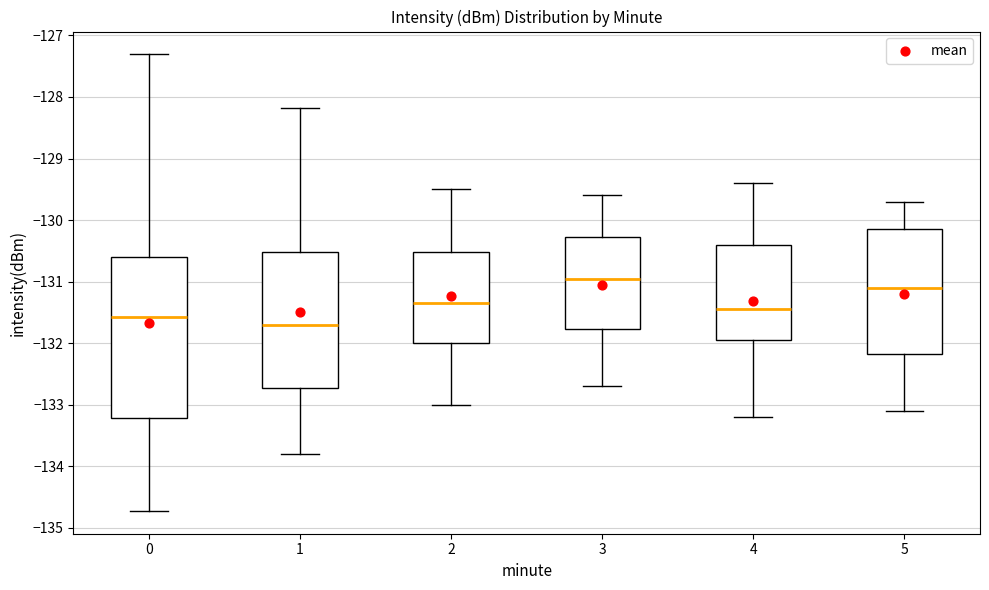

Which box's median line is the highest?

3